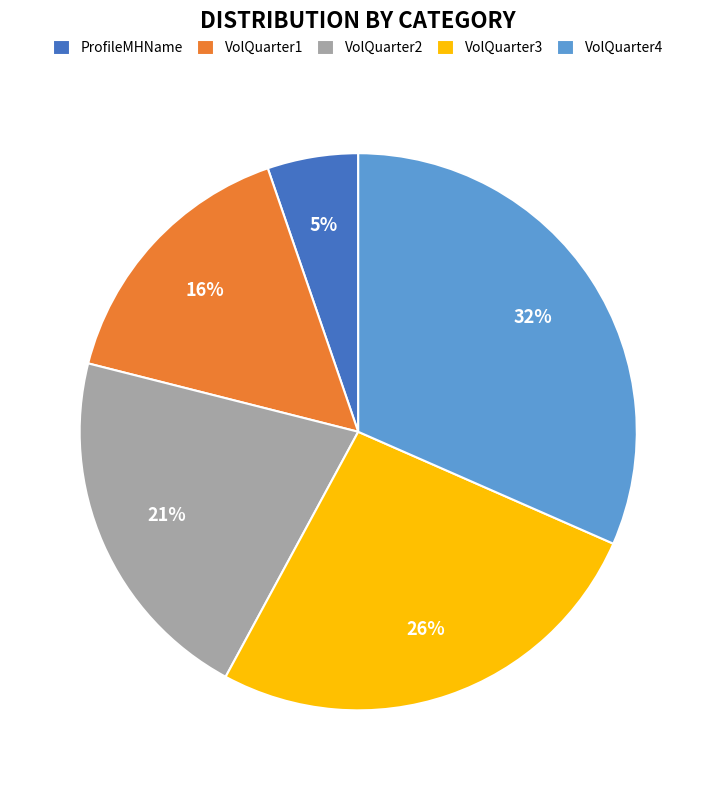

Combined, do VolQuarter4 and VolQuarter2 account for over 50%?

Yes